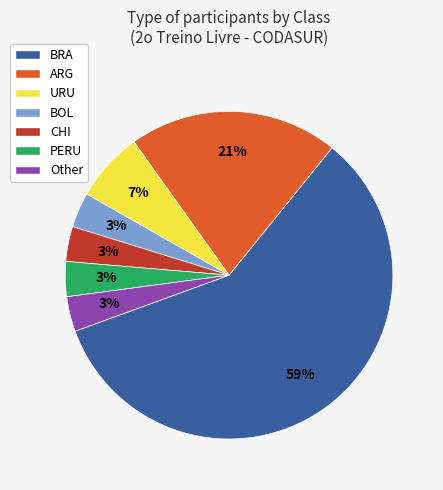

How many segments does this pie chart have?

7